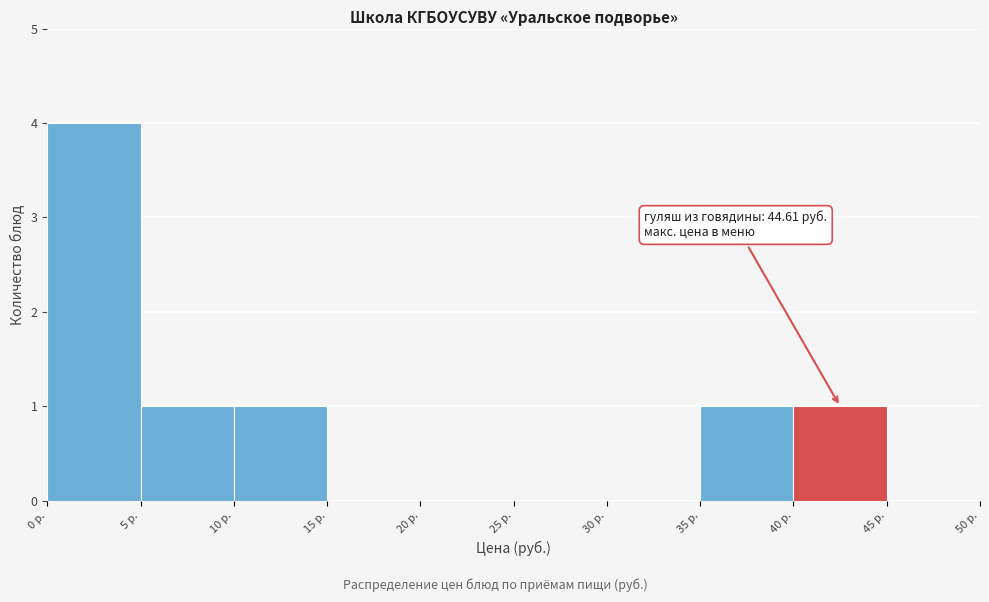

Over which range of the x-axis is the bar tallest?

0 to 5